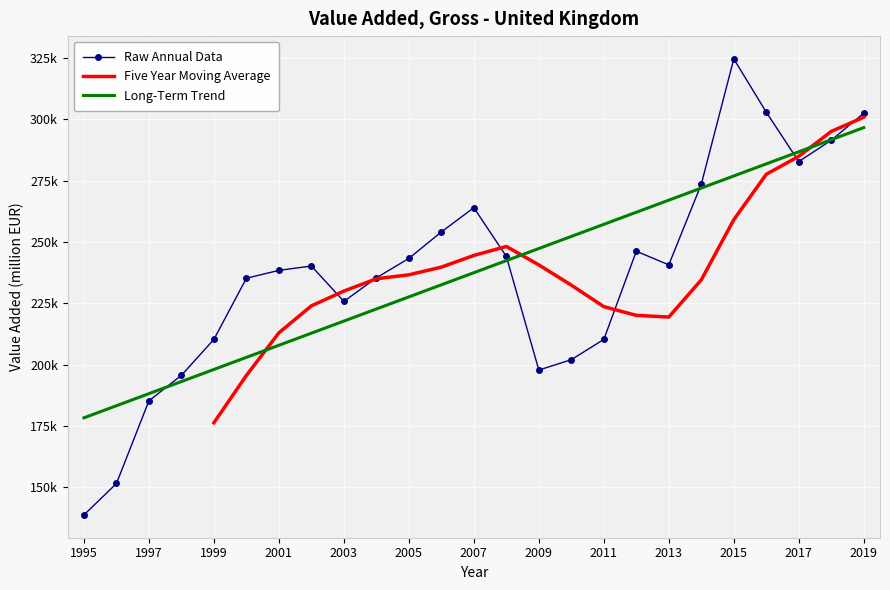

What is the value of the 1st point from the left?

138755.3